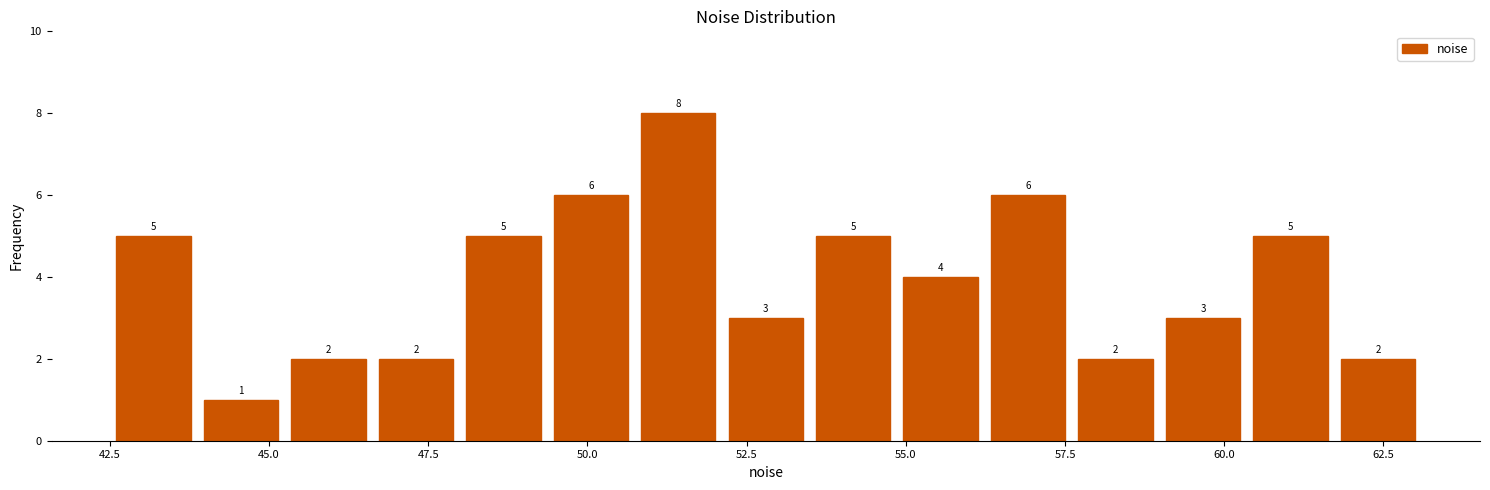

Around what value on the x-axis is the tallest bar? Give the approximate position of its centre, as read against the axis.

51.5